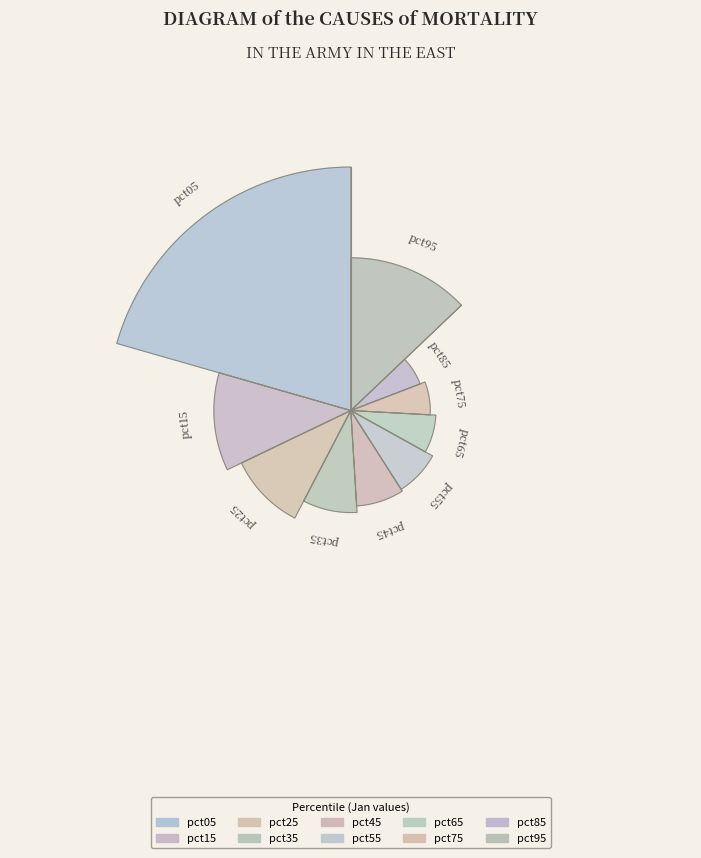

Is there a majority slice in this chart?

No